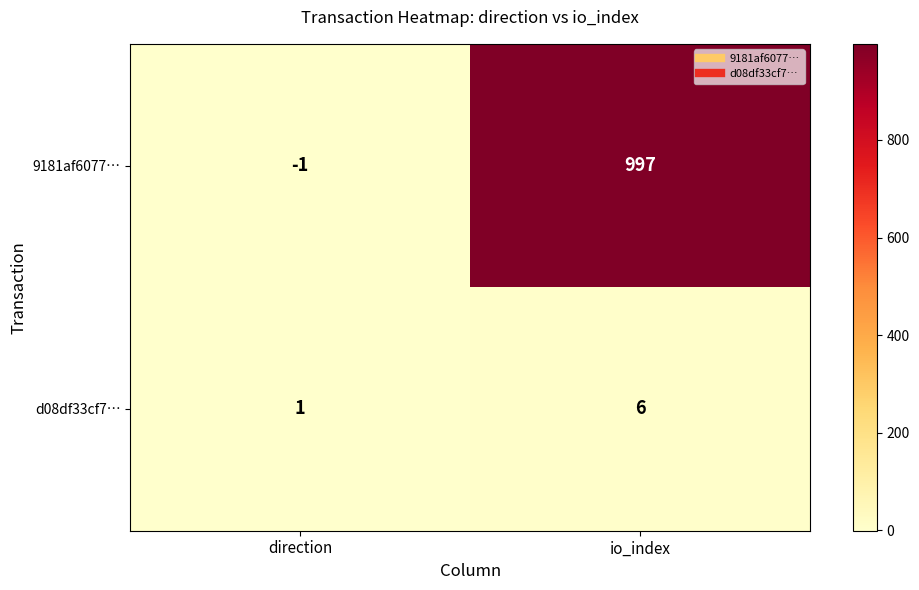

What is the sum of the d08df33cf7… values at direction and io_index?

7